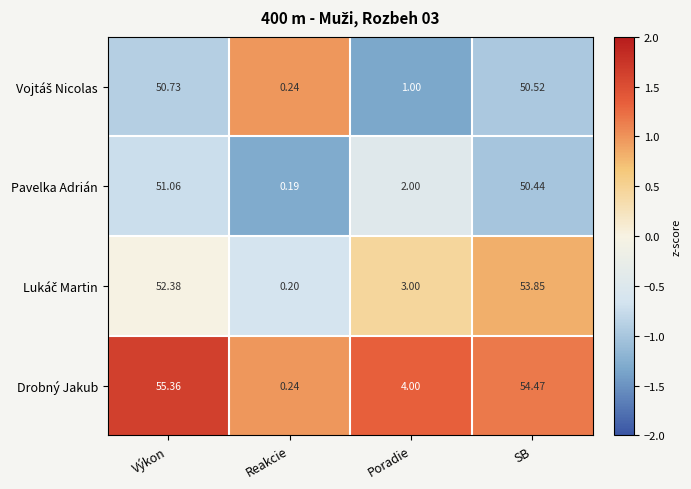

How many series are shown in this chart?

4